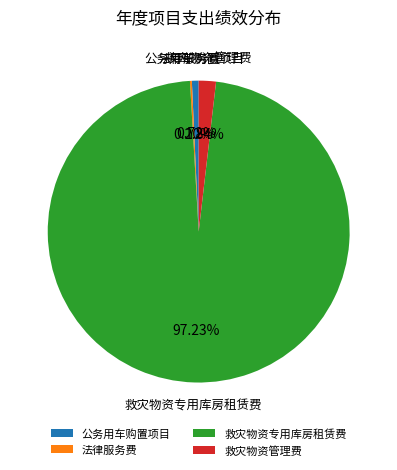

Does any single category account for the majority?

Yes